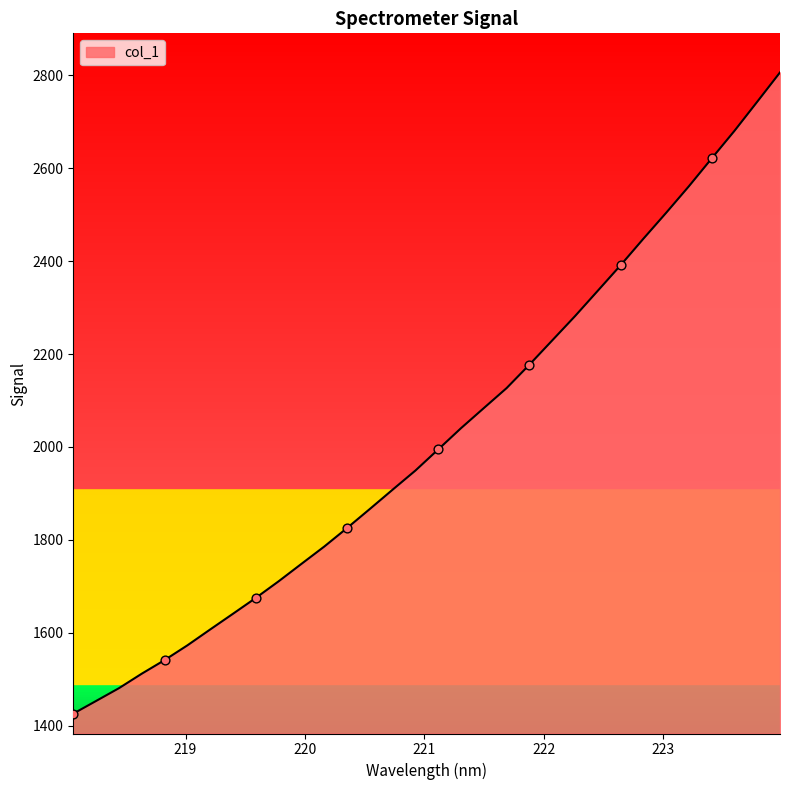

What is the smallest value displayed?

1425.7